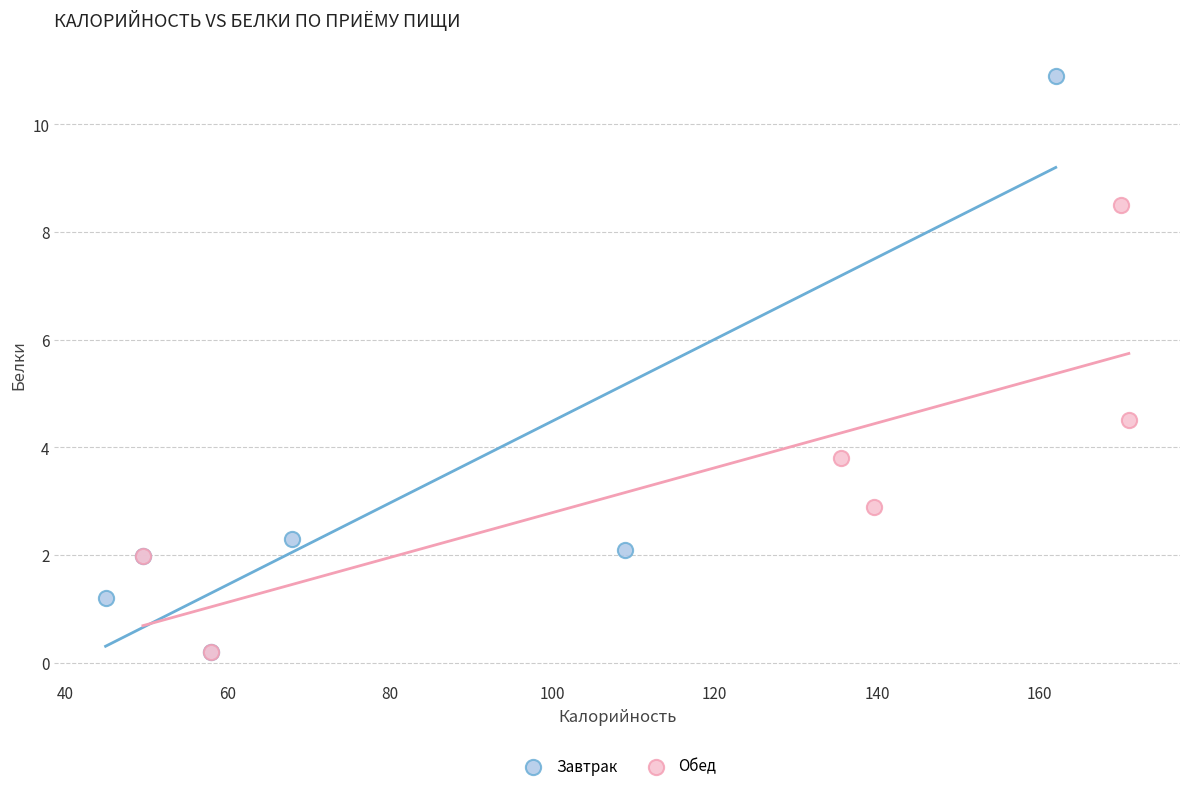

Which series contains the highest Y value?

Завтрак